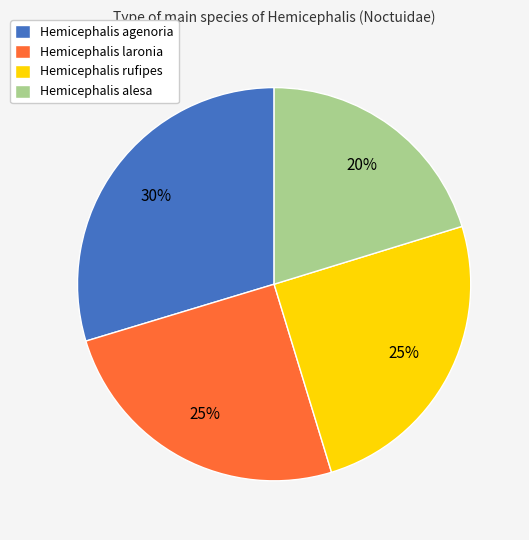

Do Hemicephalis alesa and Hemicephalis laronia together represent more than half of the pie?

No